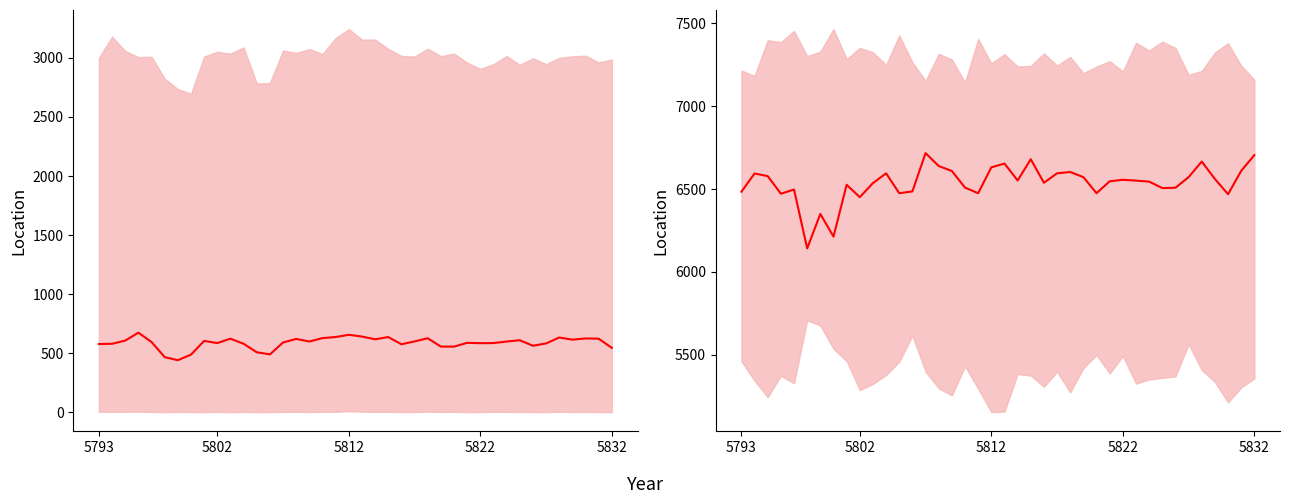

Reading left to right, what are all the values shown in this chart?

col_254: 577	579	606	673	594	466	440	487	603	585	622	579	507	489	590	620	598	627	636	655	640	617	636	575	599	626	555	555	587	584	585	598	609	562	582	632	614	624	622	544
col_256: 6484	6594	6578	6472	6497	6142	6350	6213	6526	6451	6536	6595	6475	6486	6717	6639	6609	6509	6475	6631	6654	6552	6680	6538	6595	6603	6572	6475	6547	6556	6551	6545	6506	6508	6572	6666	6561	6469	6610	6705